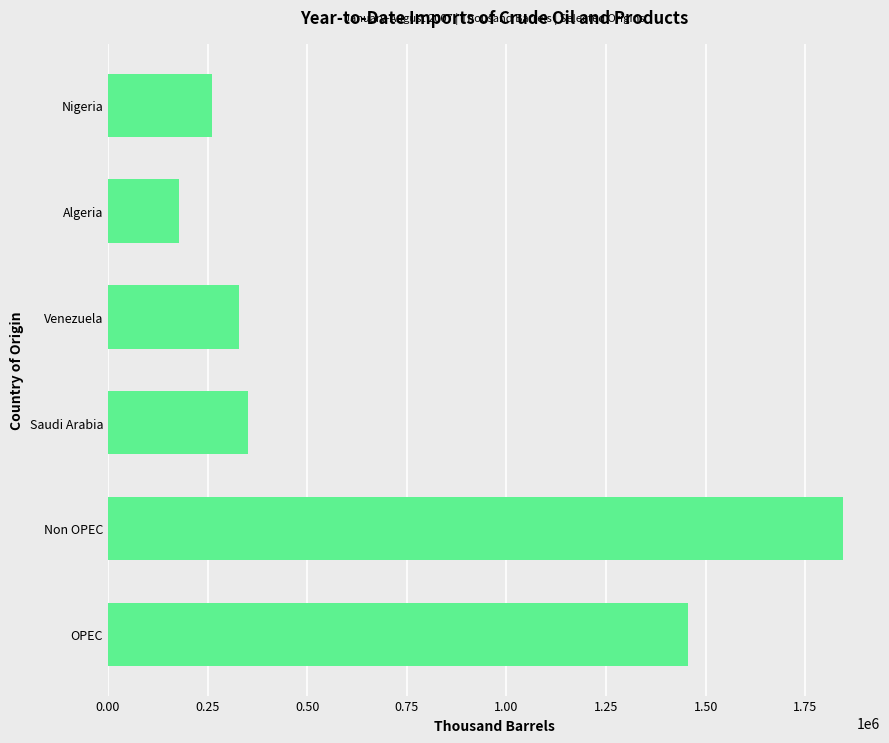

Which category has the lowest value across all series?

Algeria